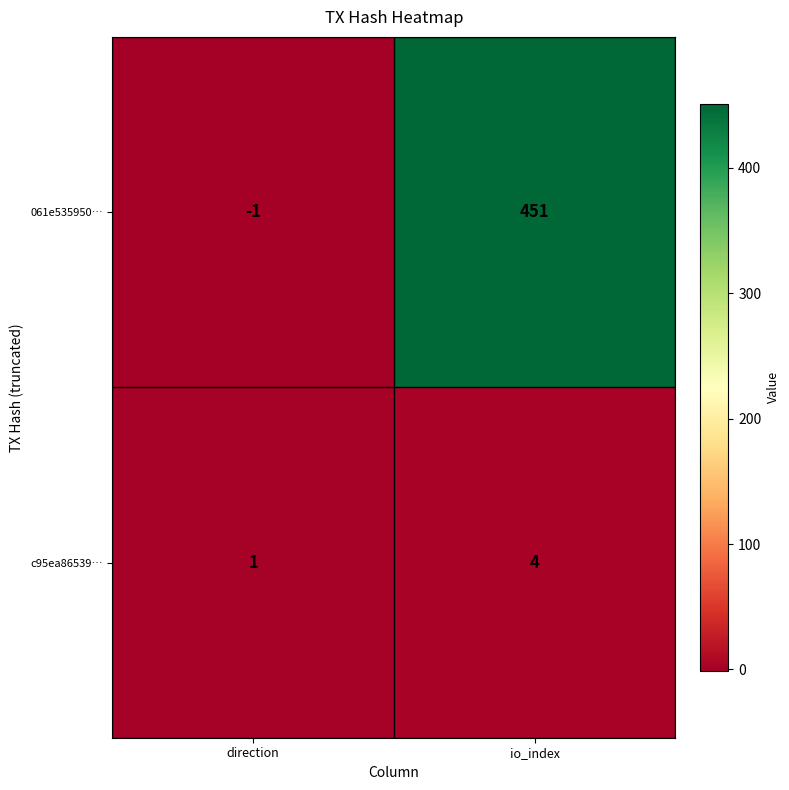

Where is c95ea86539… nearest to the value 2?

direction